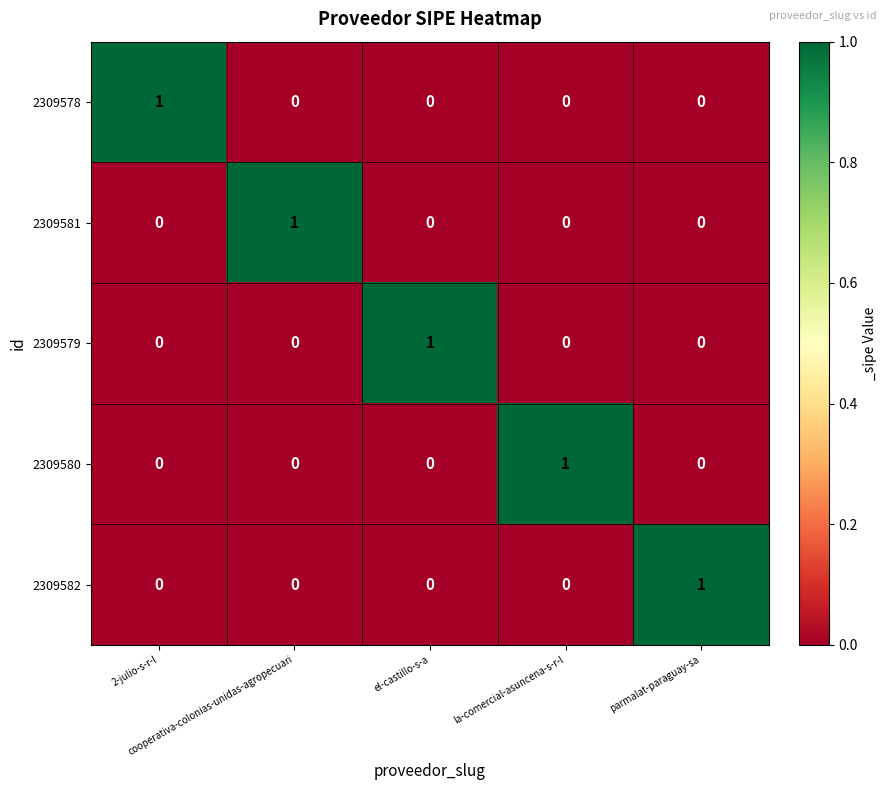

How many 2309581 values are between 0 and 1?

5